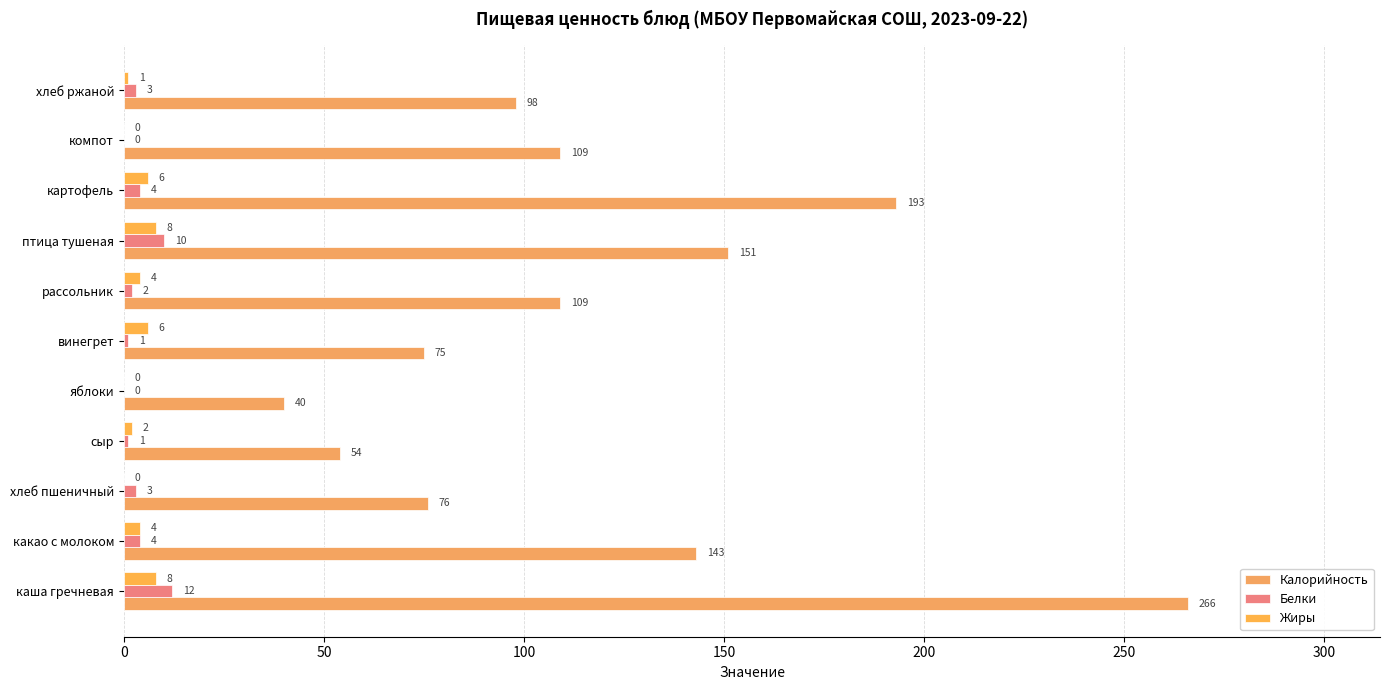

At how many categories does at least one series exceed 240?

1